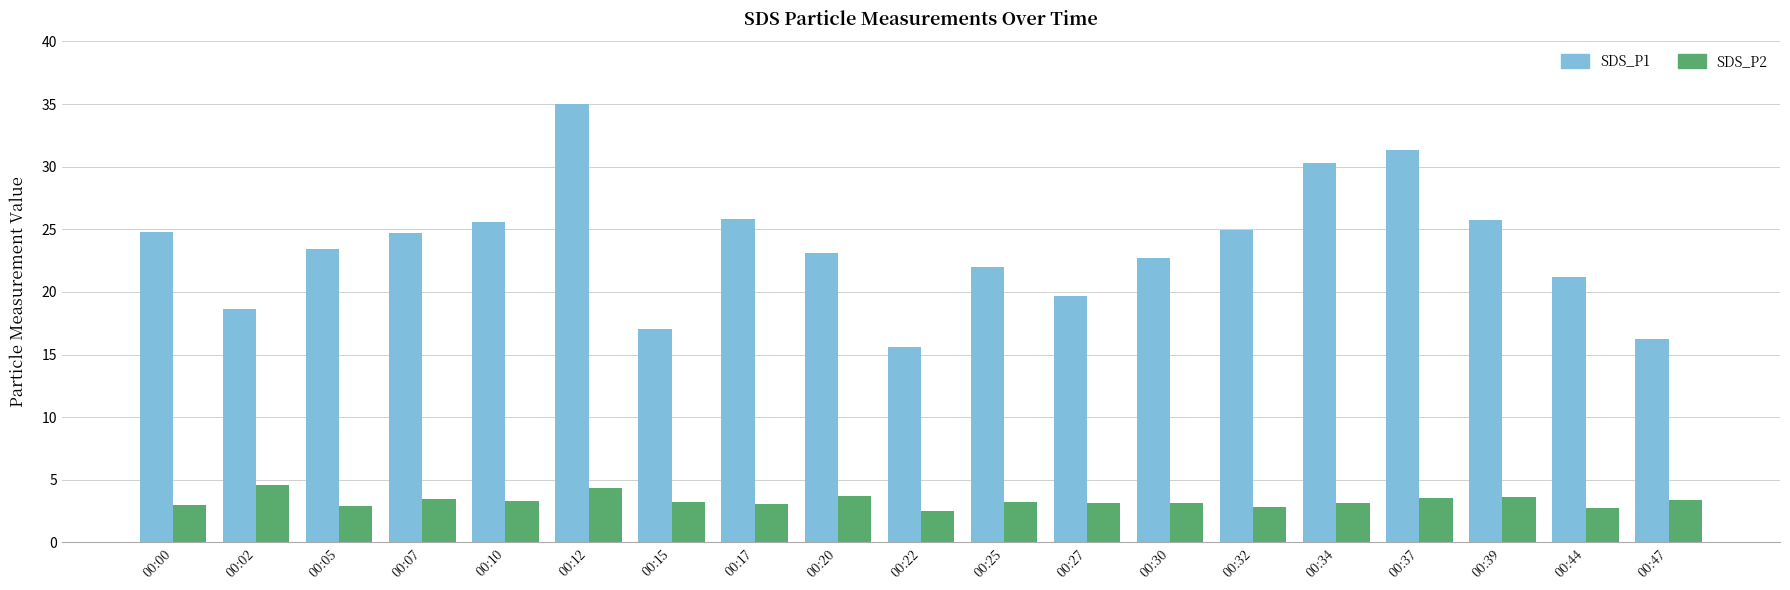

The value of SDS_P1 at 00:25 is 22.0. True or false?

True